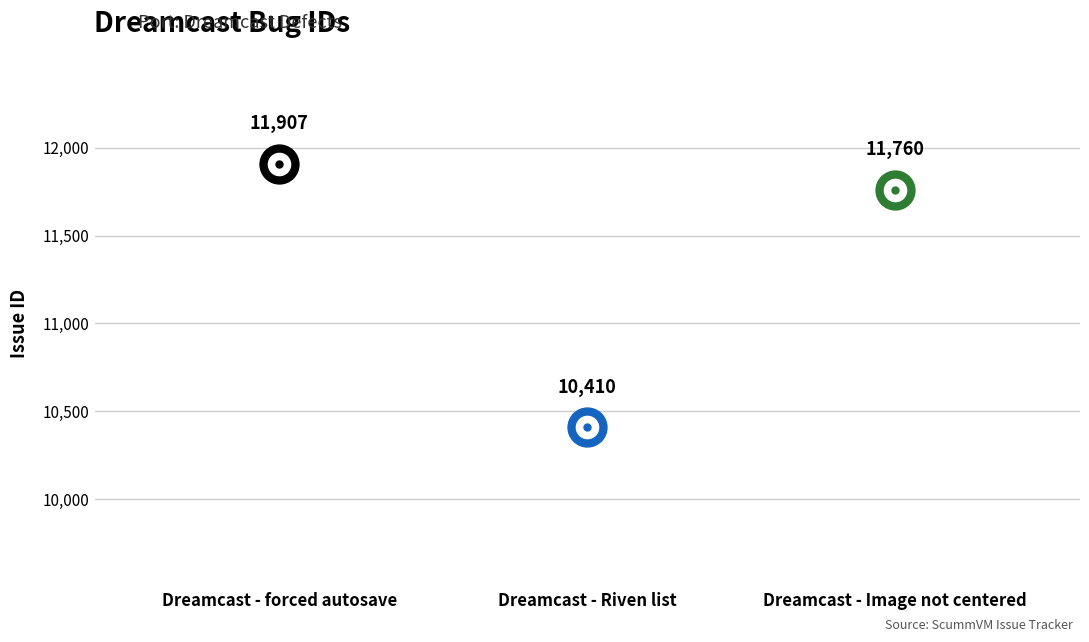

Reading left to right, what are all the values shown in this chart?

11907	10410	11760